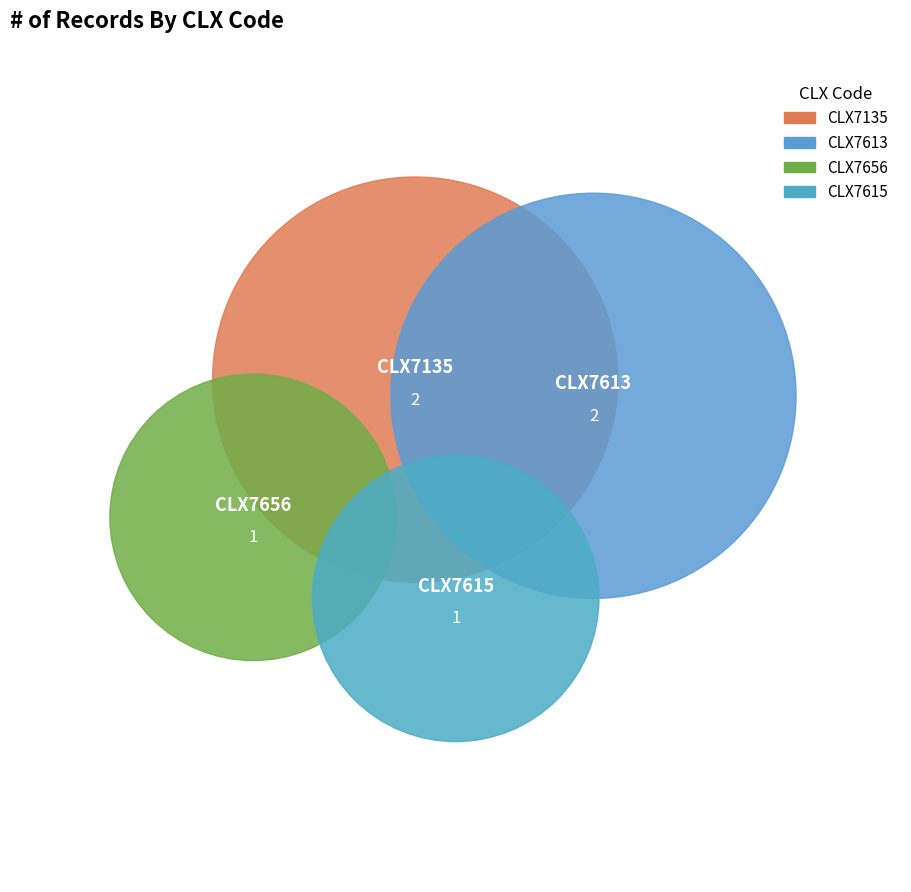

To the nearest percent, what is the difference between the CLX7613 and CLX7656 slice percentages?

17%